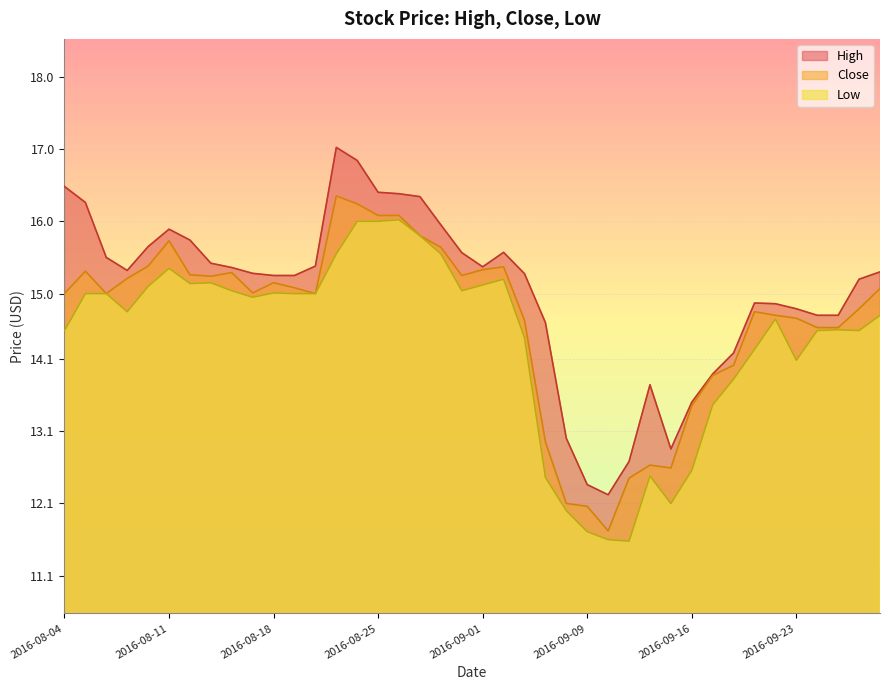

What is the average value of the Close series?

14.6